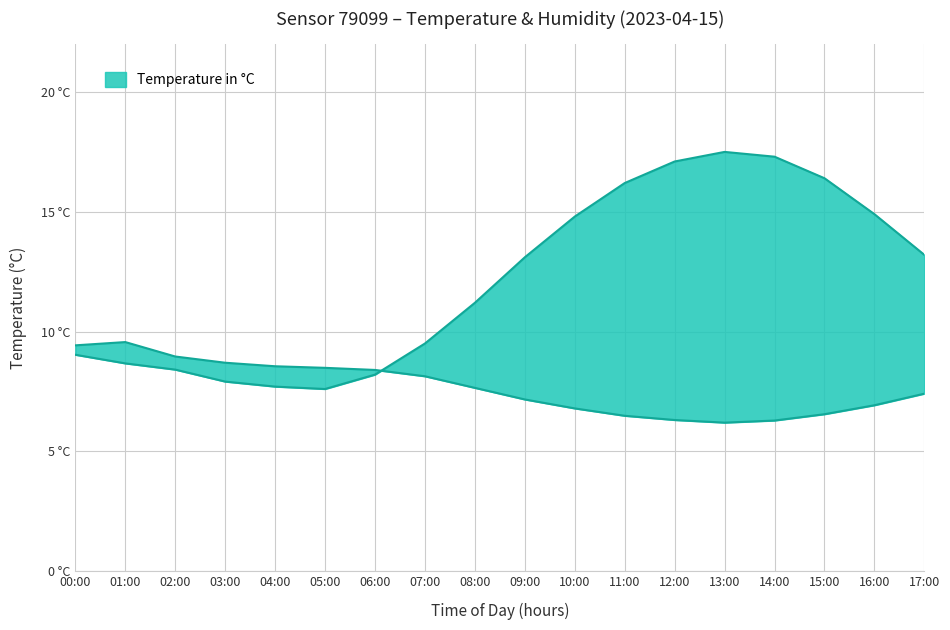

At 01:00, list the series in order from largest to smallest.

humidity, temperature